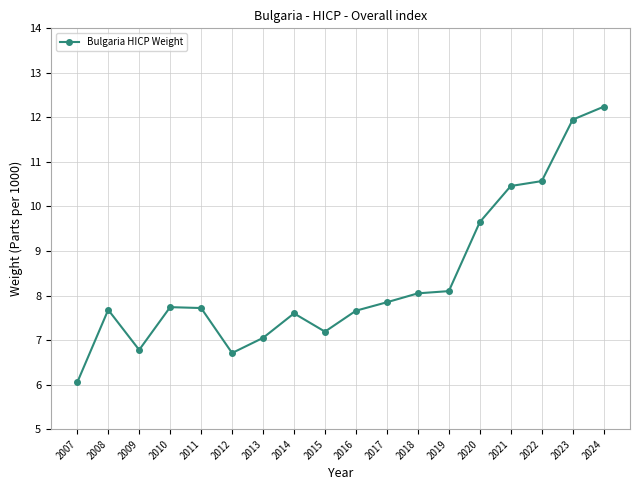

How many data points are above 7?

15